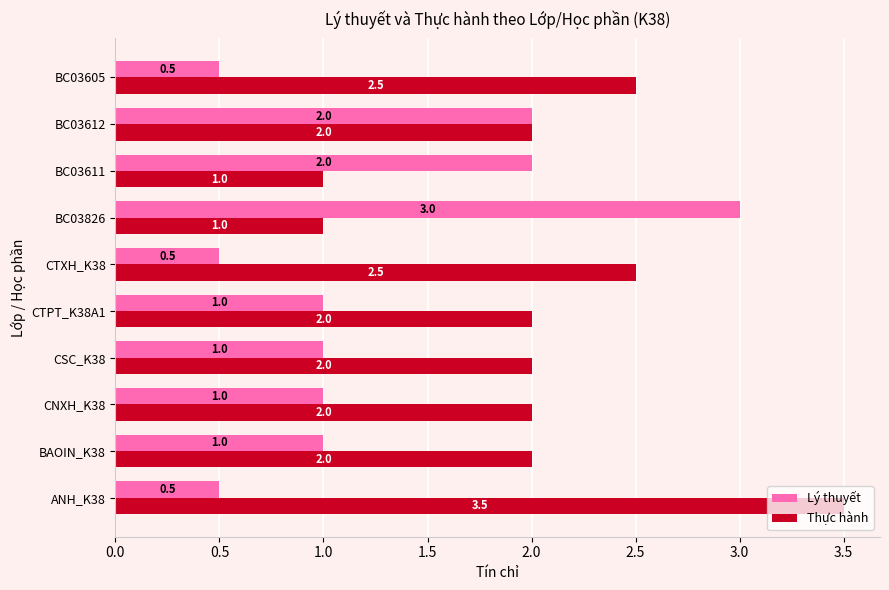

List the series in order of their overall mean, lowest first.

Lý thuyết, Thực hành